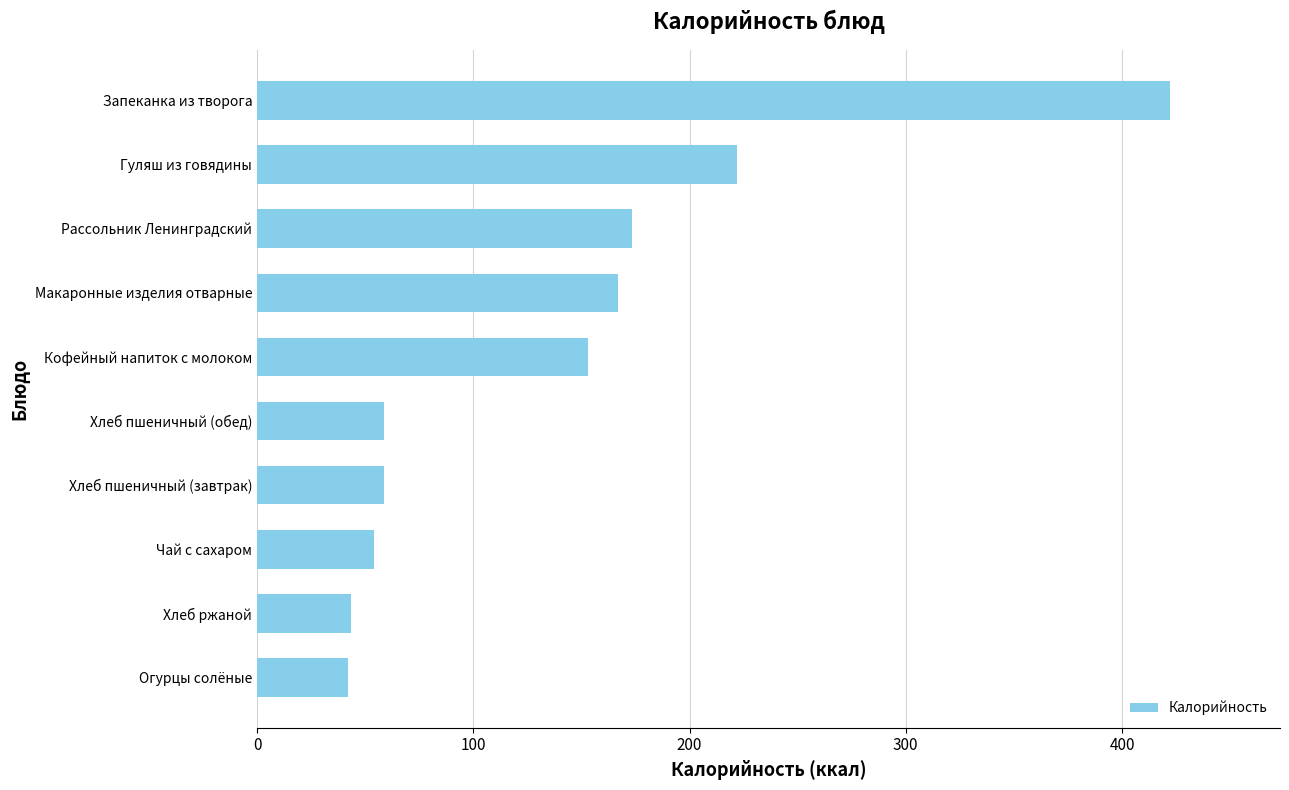

The chart shows a value of 67.1 at Кофейный напиток с молоком. True or false?

False